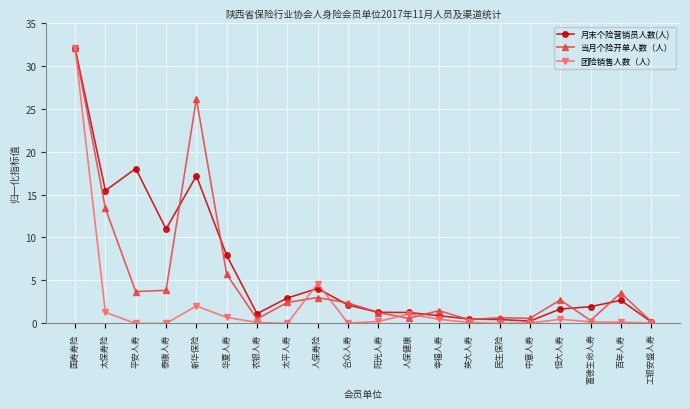

Rank the series by their average value, from lowest to highest.

团险销售人数（人）, 当月个险开单人数（人）, 月末个险营销员人数(人)